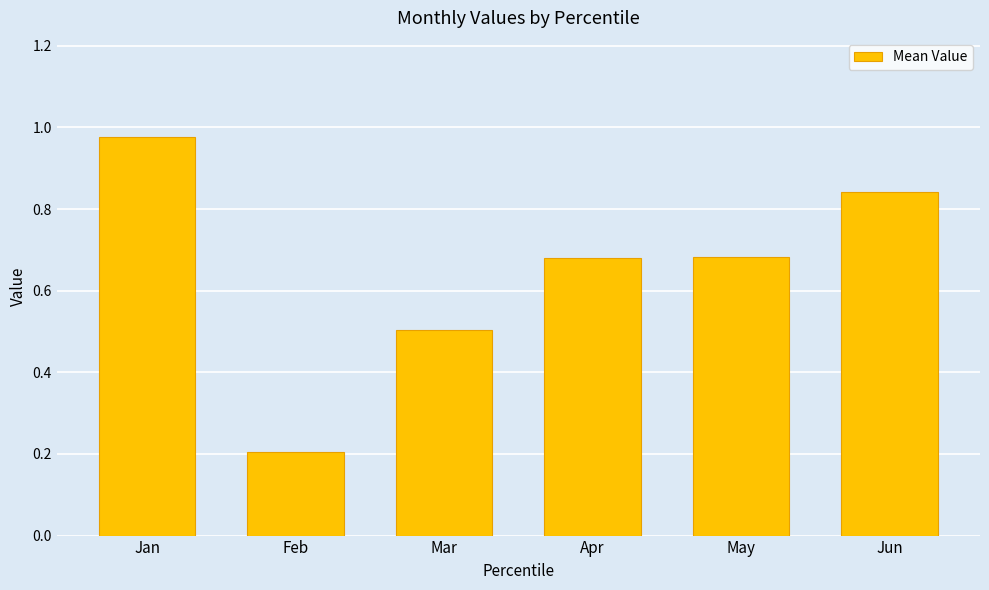

What is the smallest value displayed?

0.2